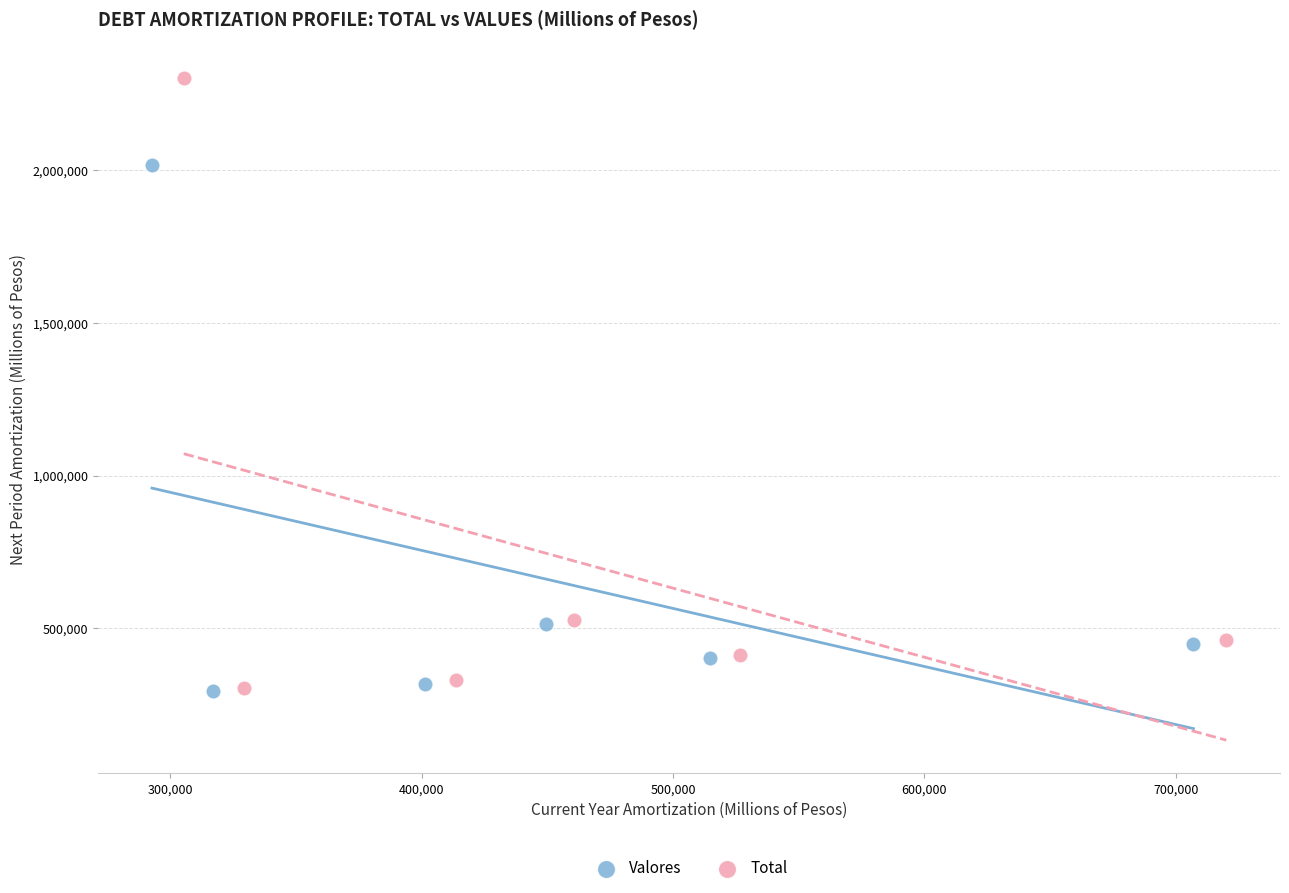

Which series has the largest Y range (max minus min)?

Total